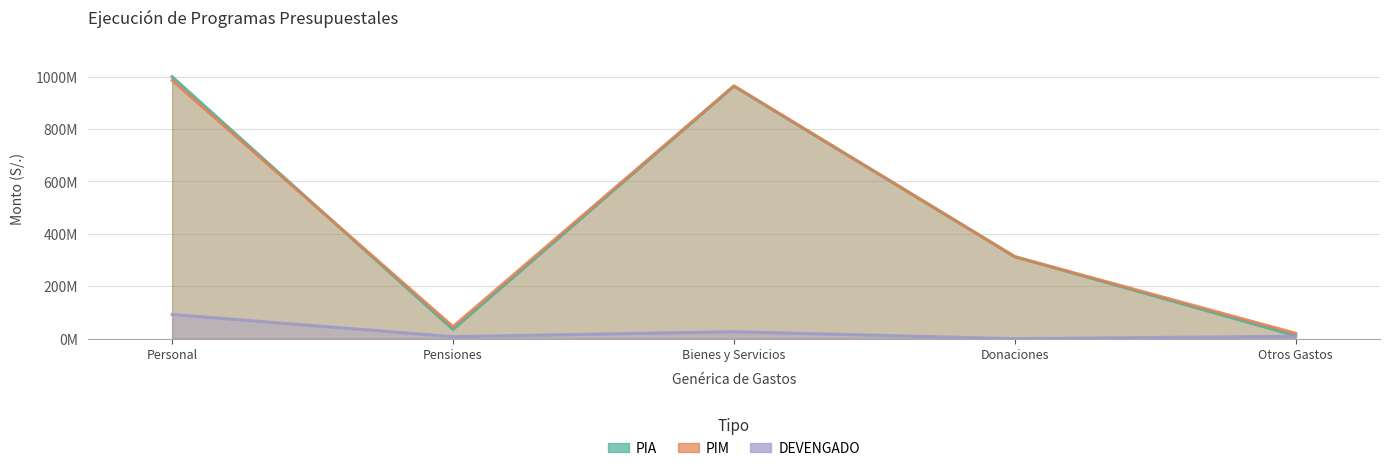

How many data points in PIA are less than 312913996?

2